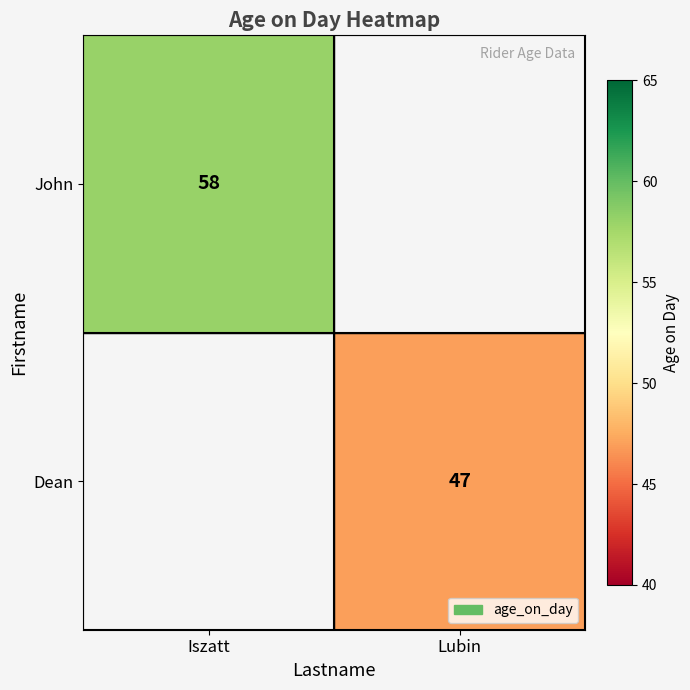

Is it true that John equals 82 at Iszatt?

False